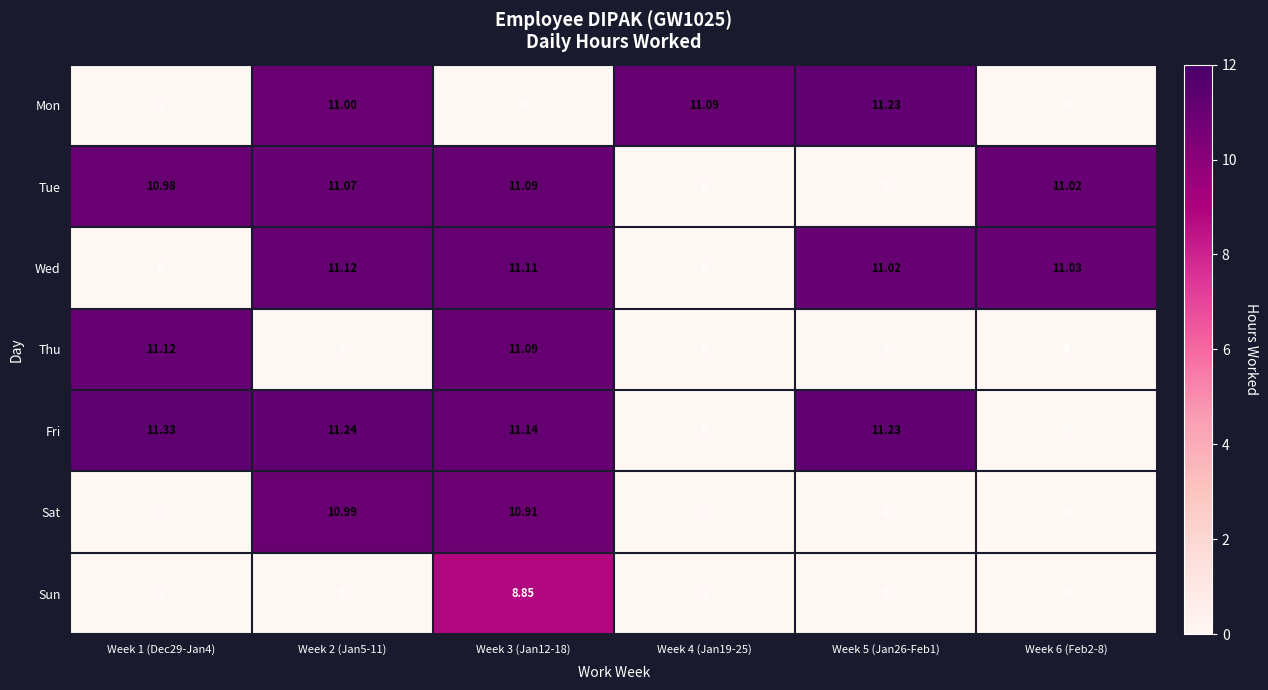

Which series has the widest spread of values?

Fri